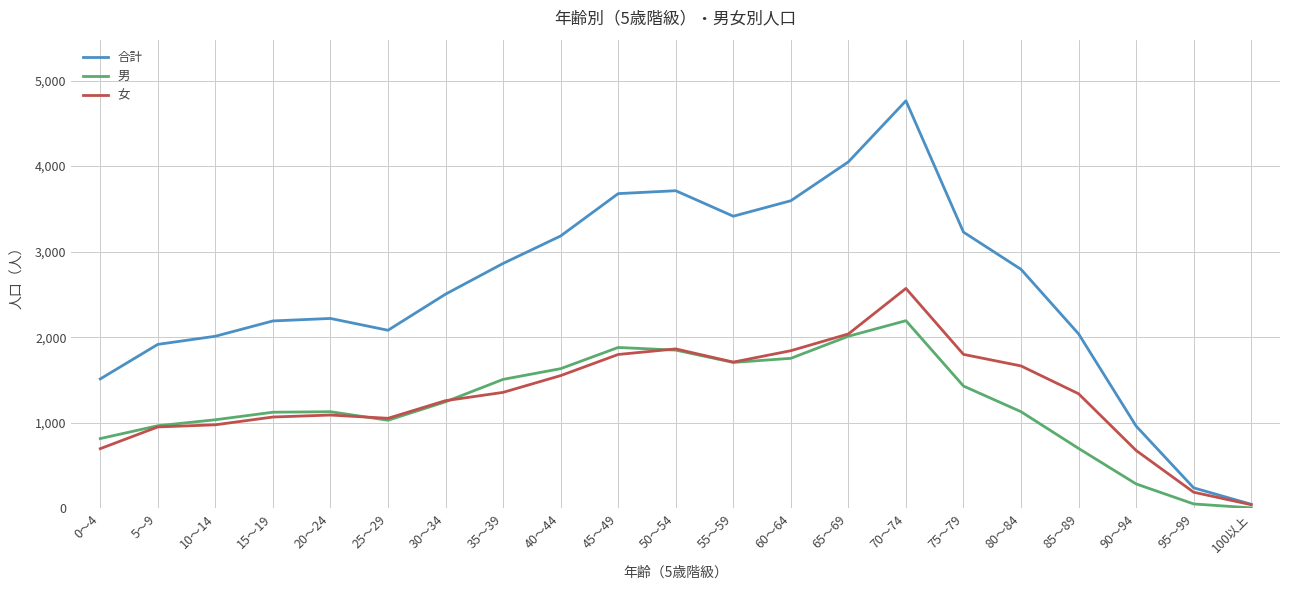

The value of 合計 at 65～69 is 4049. True or false?

True